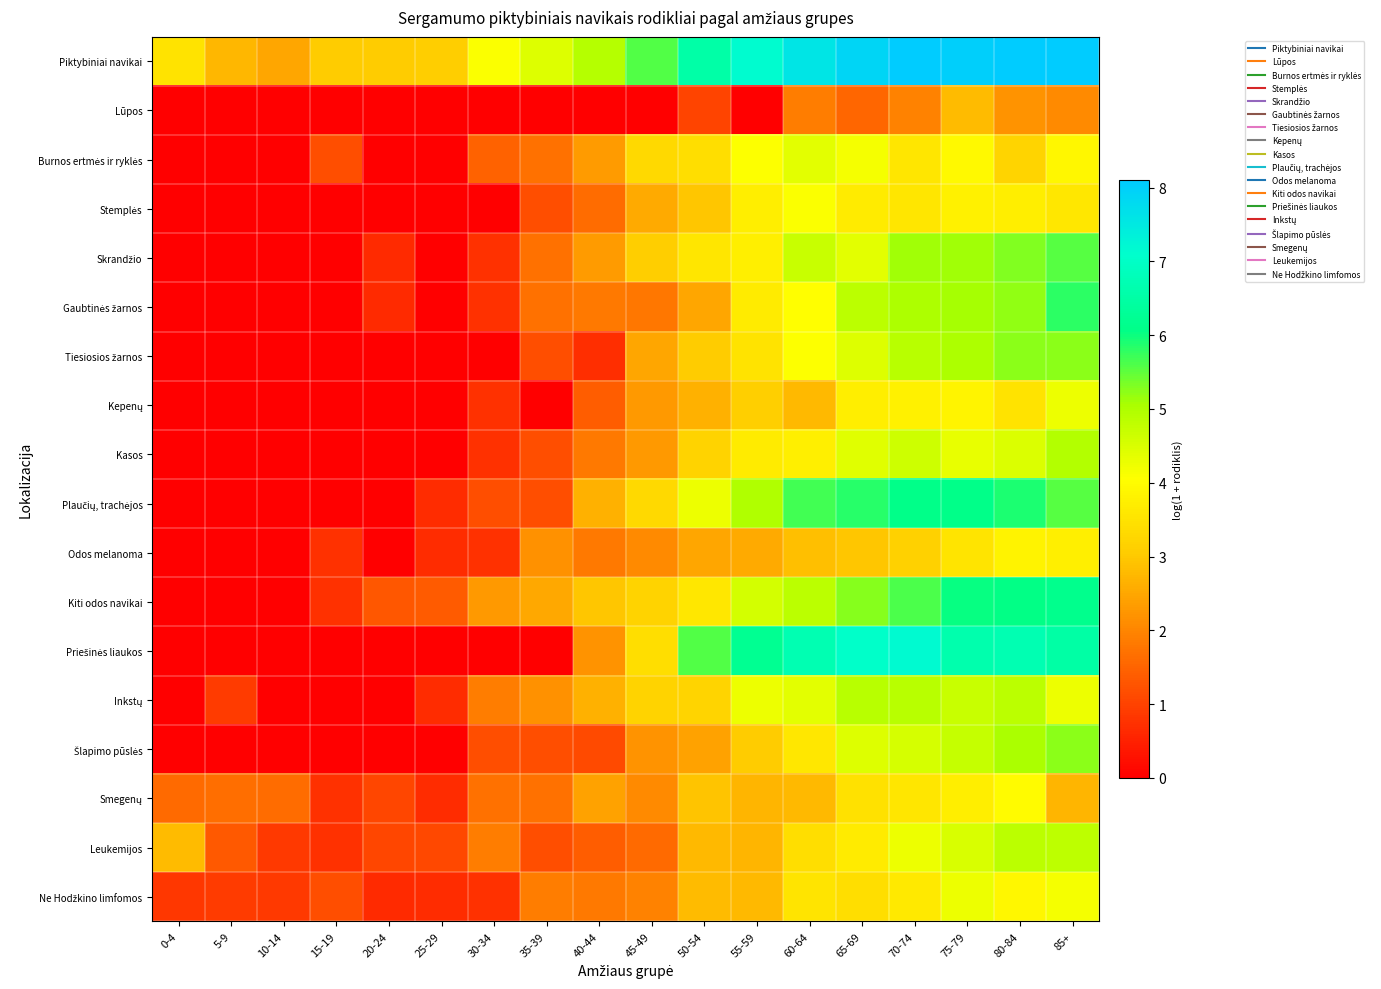

Which has a higher value, 85+ or 30-34?

85+